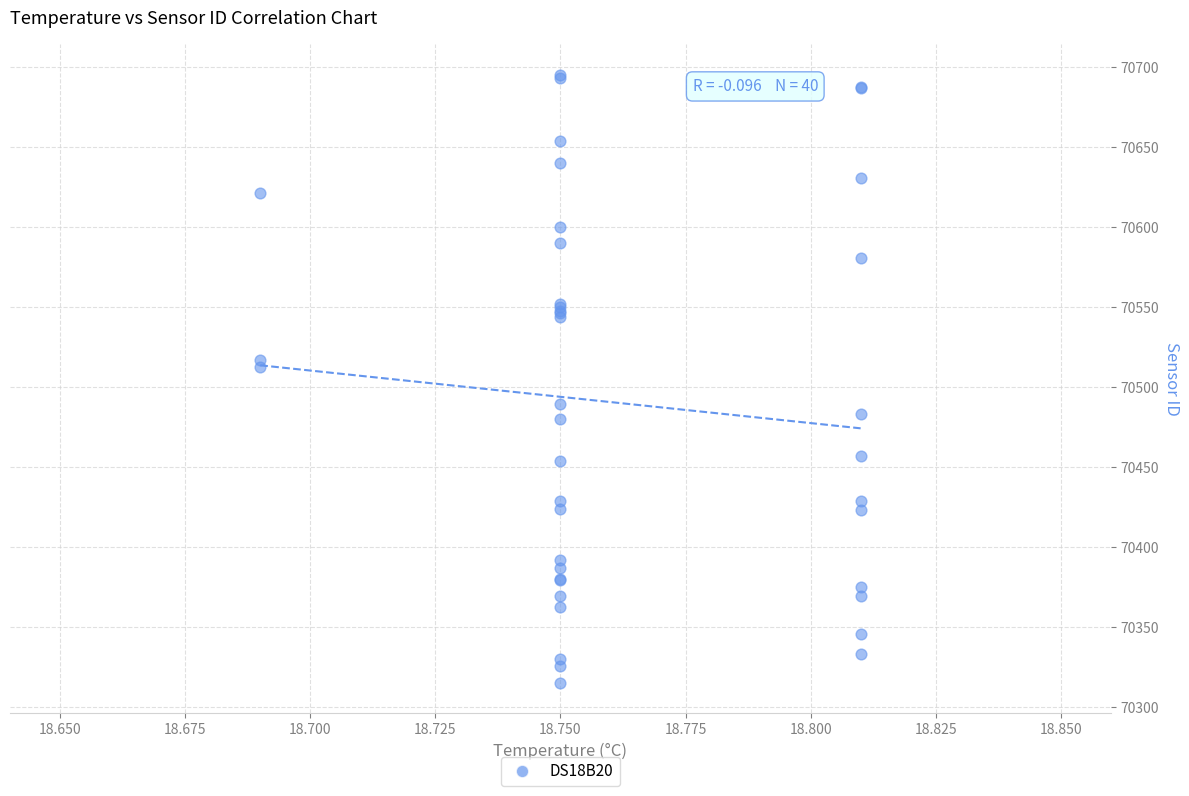

What Y value in the scatter plot is closest to 70505?

70512.7